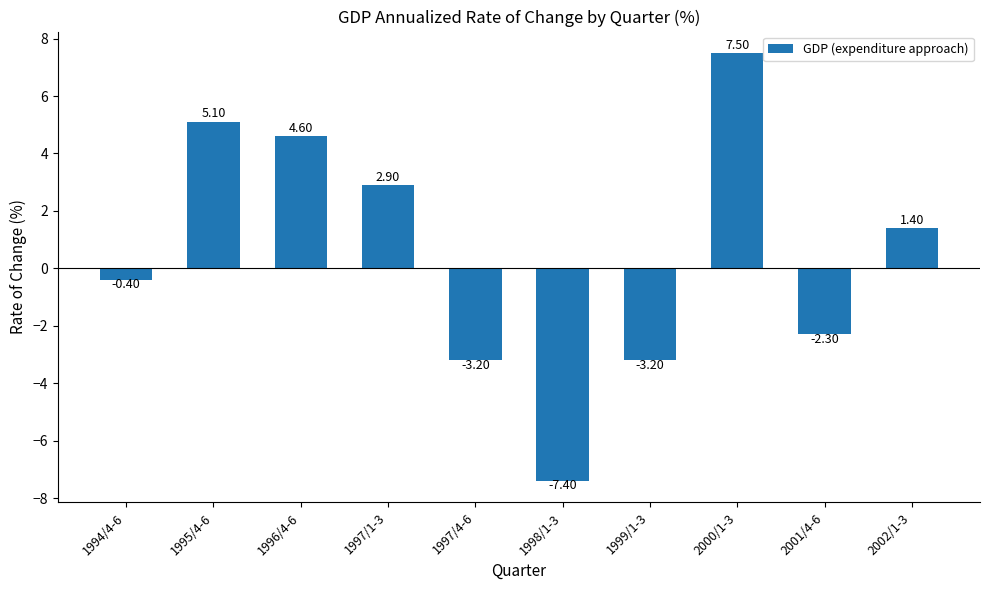

At which category does the chart reach its peak across all series?

2000/1-3